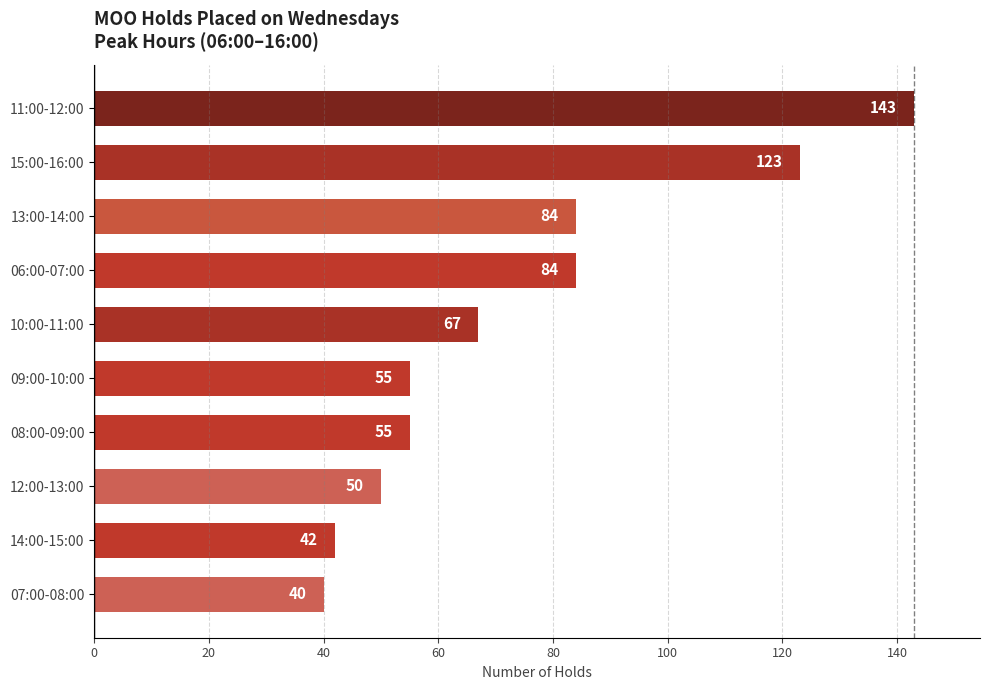

What is the minimum value shown in the chart?

40